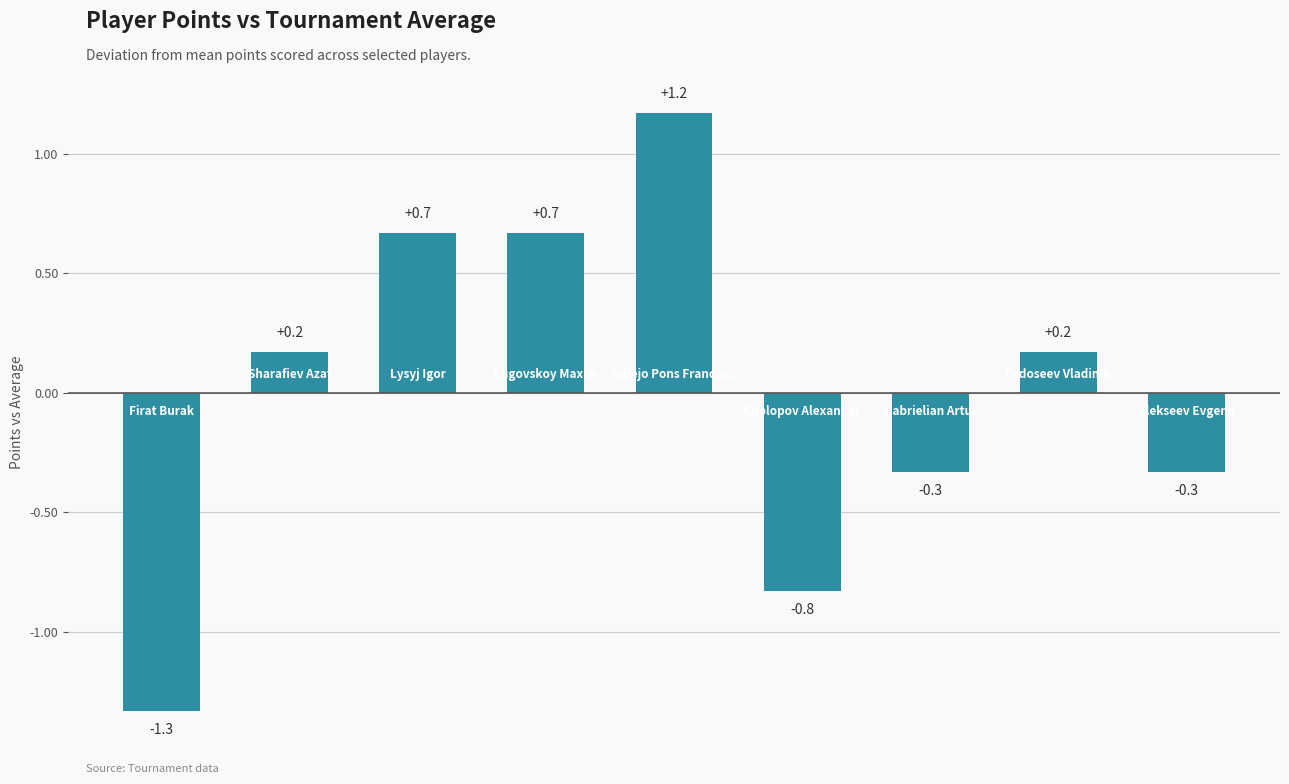

What is the difference between the maximum and second lowest values?

2.0